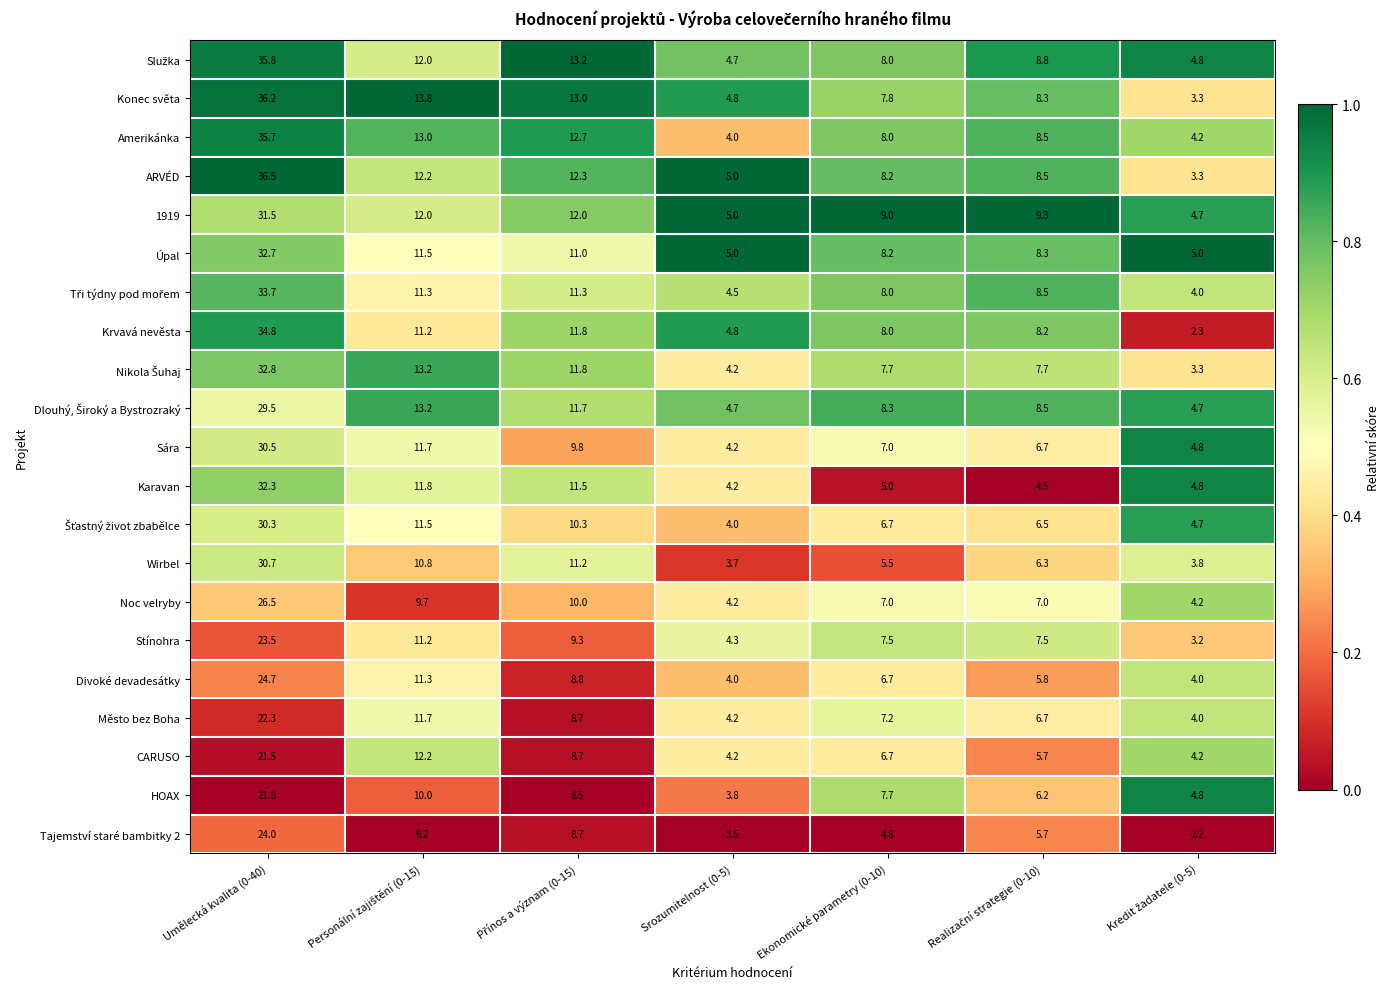

At which label does Wirbel first exceed 6?

Umělecká kvalita (0-40)